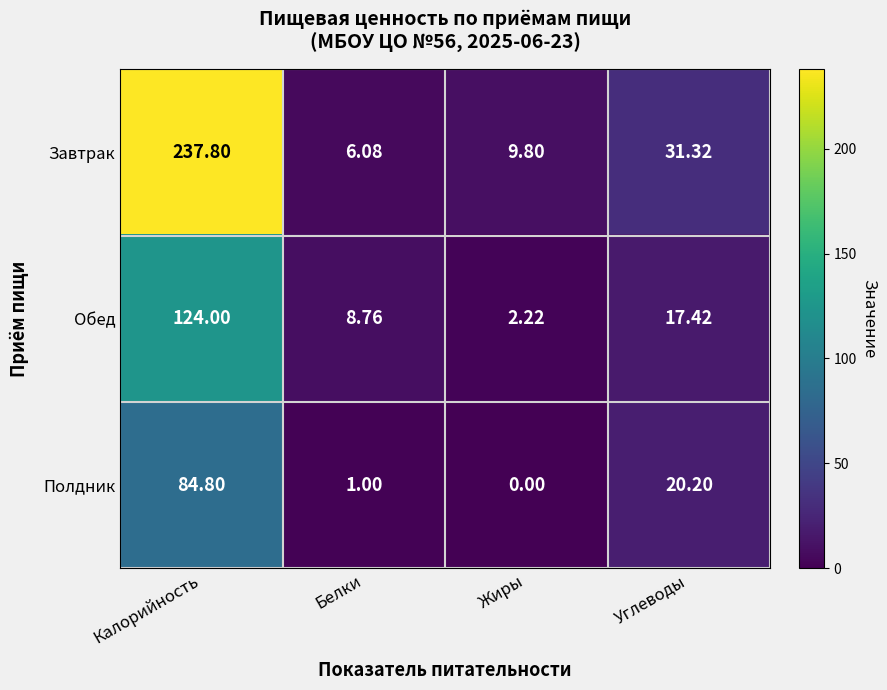

At which category is the sum across all series the highest?

Калорийность